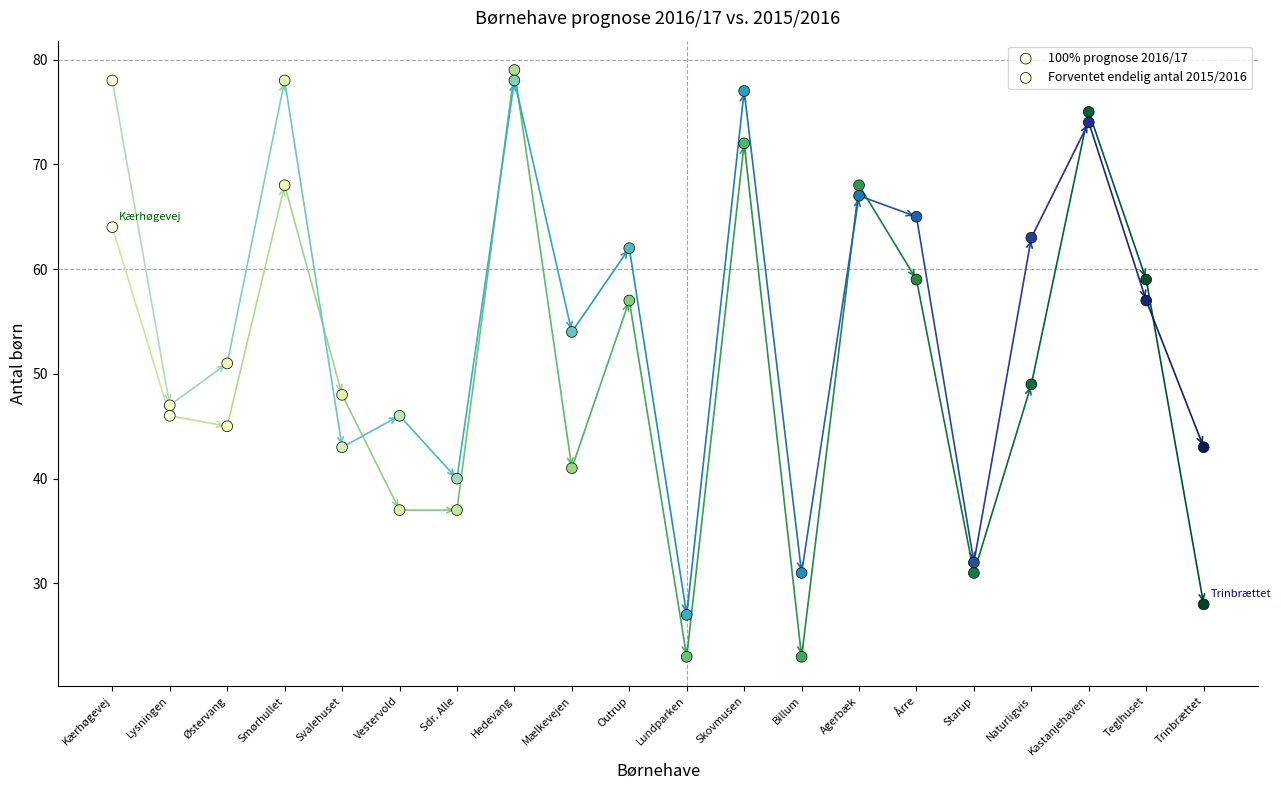

Across all data points, what is the range of Y values (max minus min)?

56